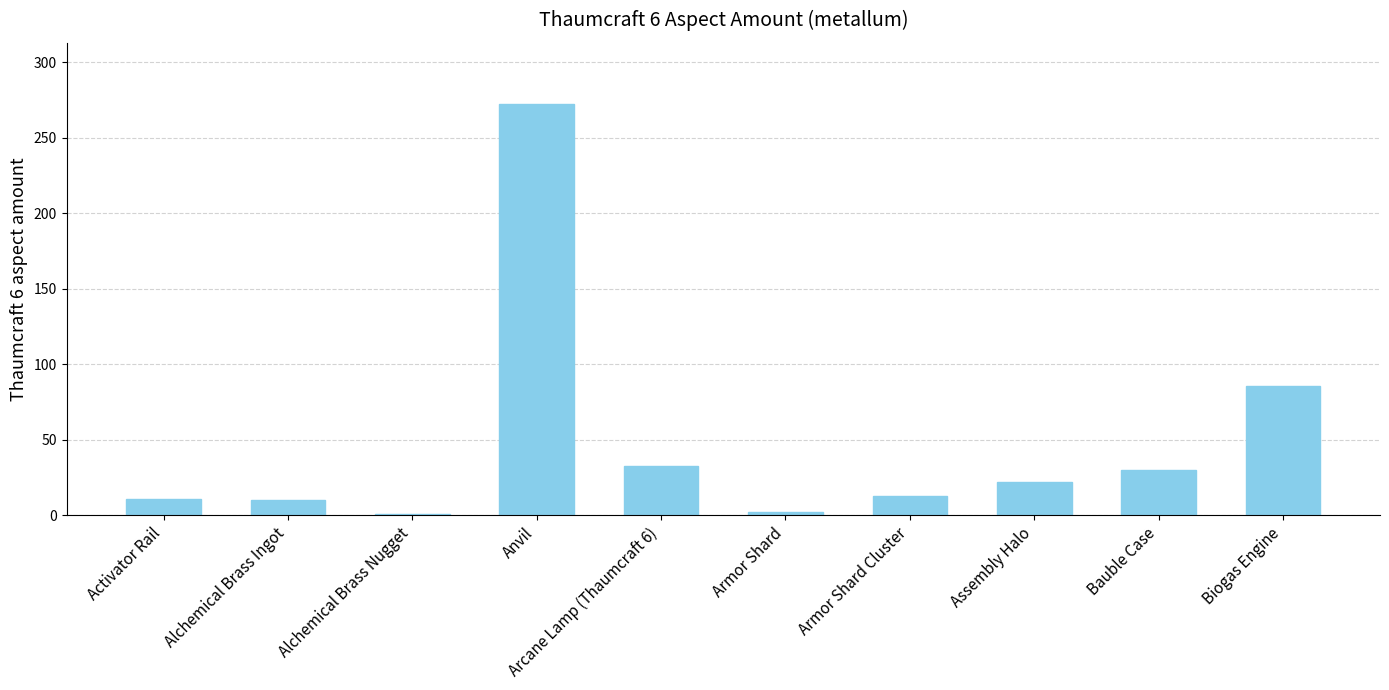

Which category has the highest value across all series?

Anvil